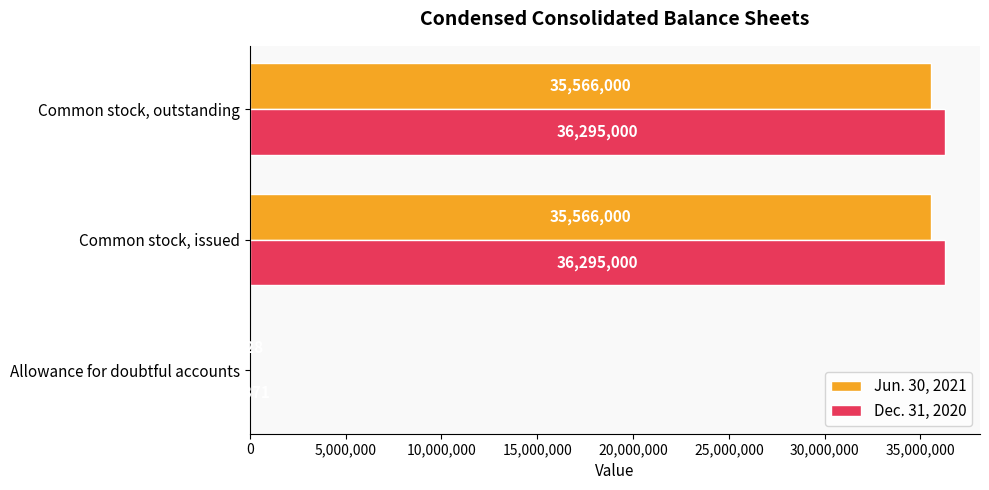

What is the sum of the Jun. 30, 2021 values at Common stock, issued and Allowance for doubtful accounts?

35566828